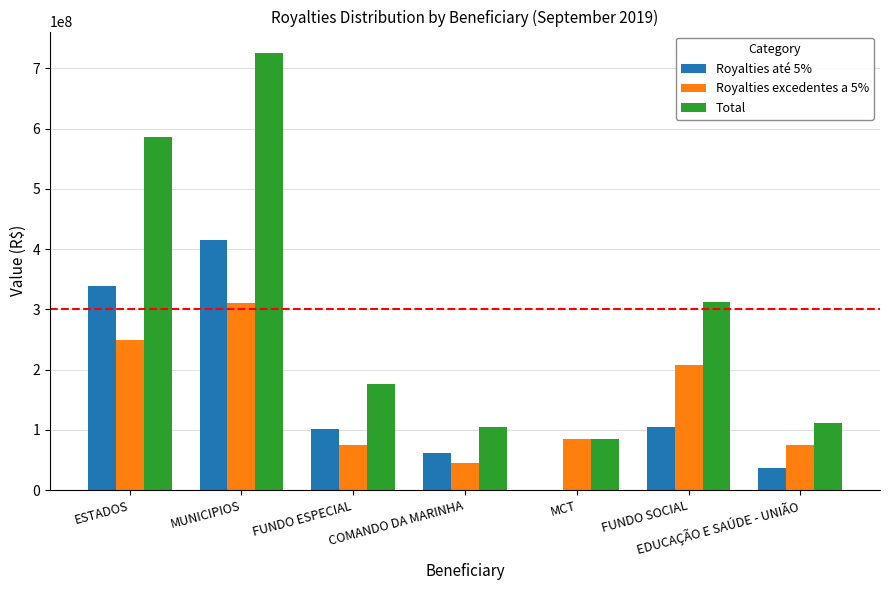

What is the sum of the Royalties excedentes a 5% values at COMANDO DA MARINHA and MCT?

128891539.7